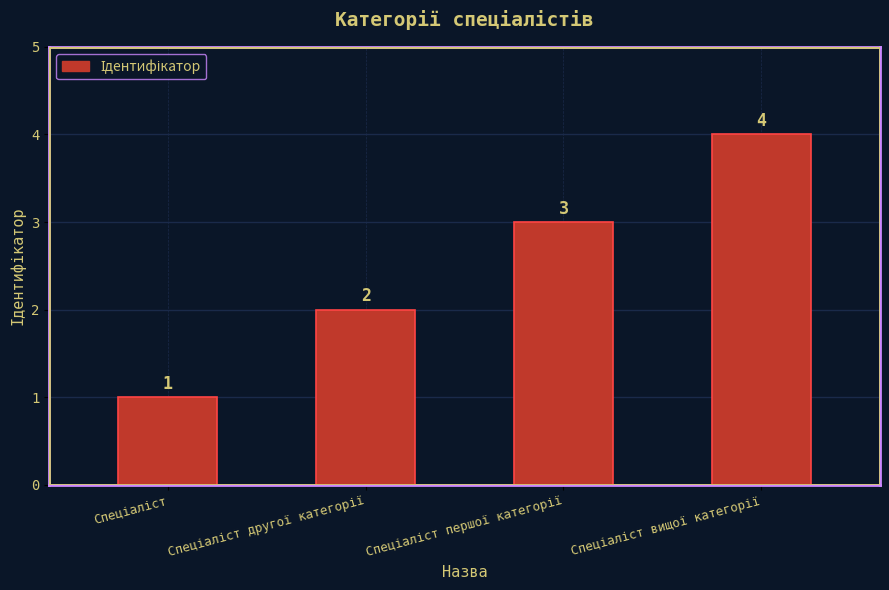

What is the sum of all values?

10